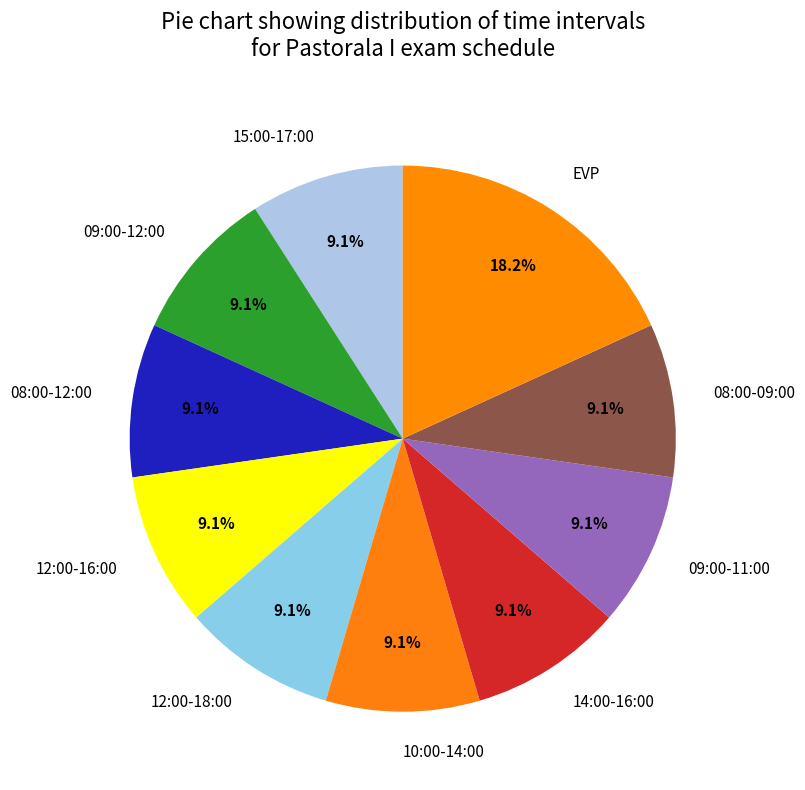

Which slice is the largest?

EVP